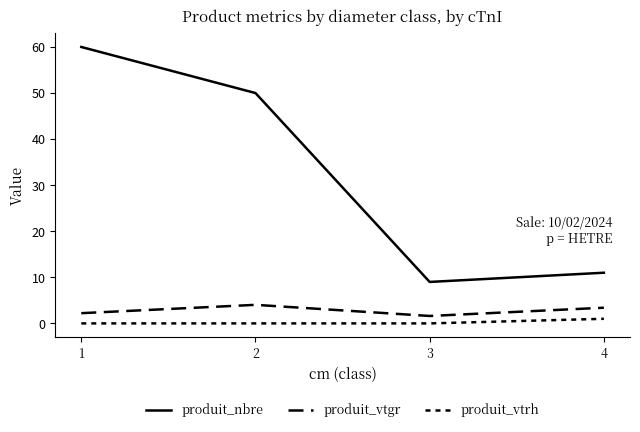

The value of produit_vtgr at 4 is 4.7. True or false?

False